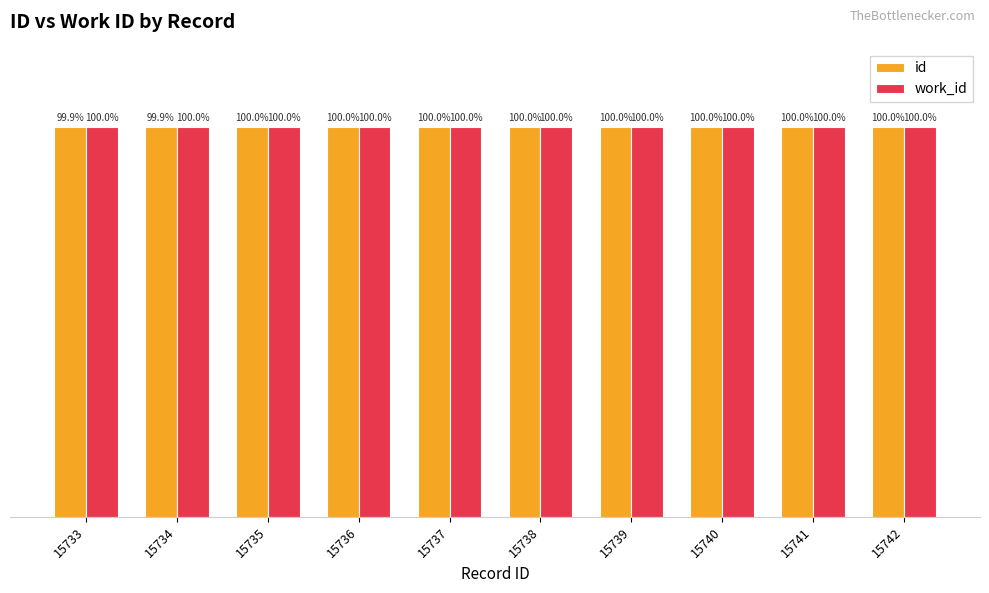

Rank the series by their average value, from lowest to highest.

id, work_id